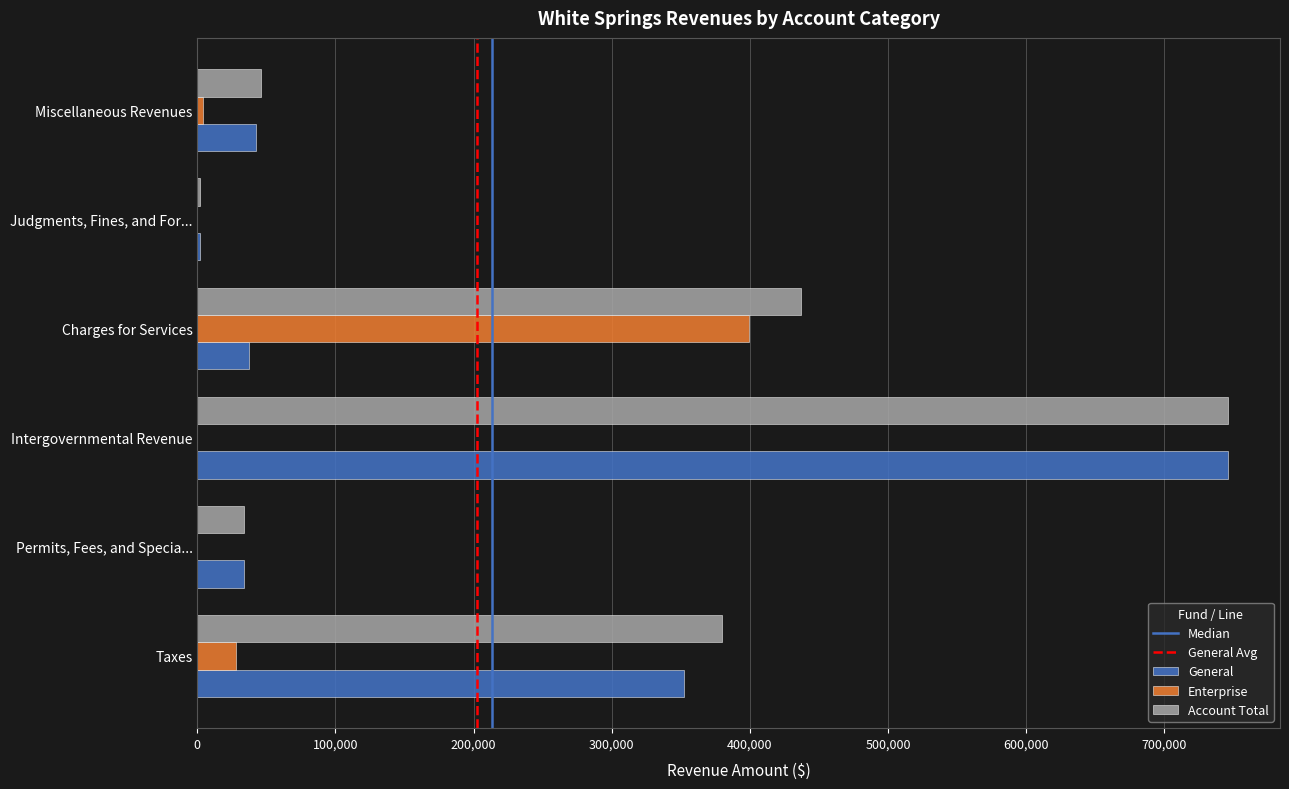

The Enterprise series shows 399409 at Charges for Services. True or false?

True